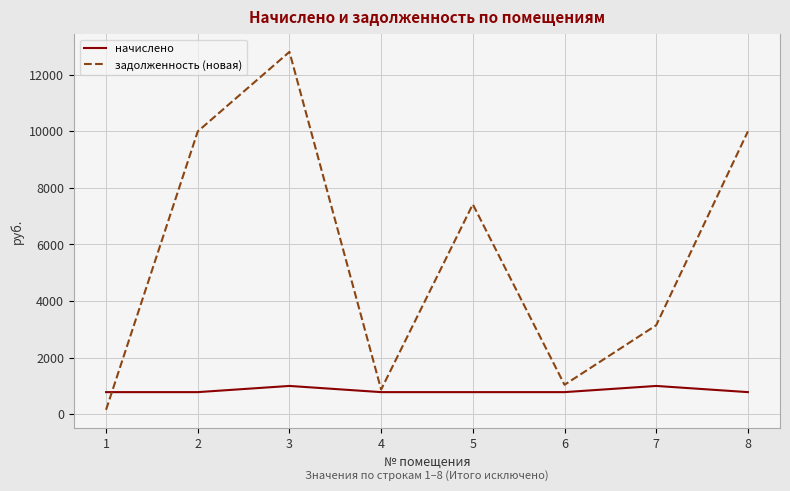

Reading right to left, list all the values displayed in this chart.

начислено: 777.6	996.3	777.6	777.6	777.6	996.3	777.6	777.6
задолженность (новая): 9993.6	3142.4	1036.8	7416.2	868.6	12804.3	9993.6	152.6